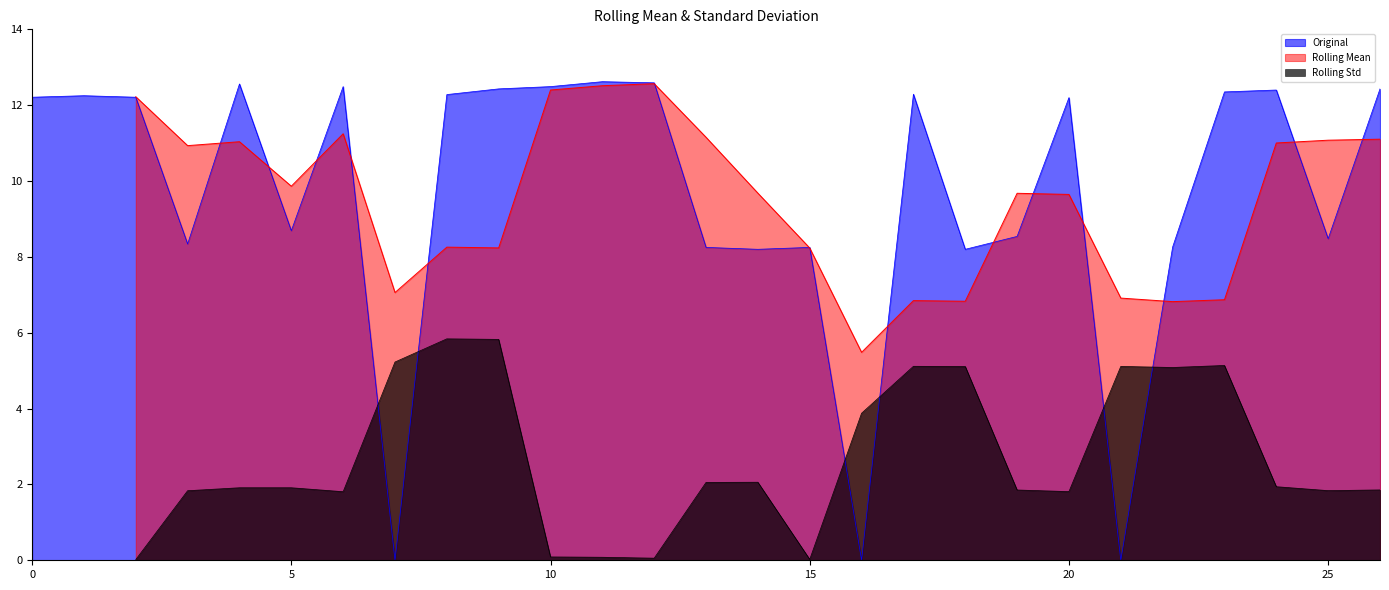

What is the ratio of the value at 24 to the value at 9?

1.0